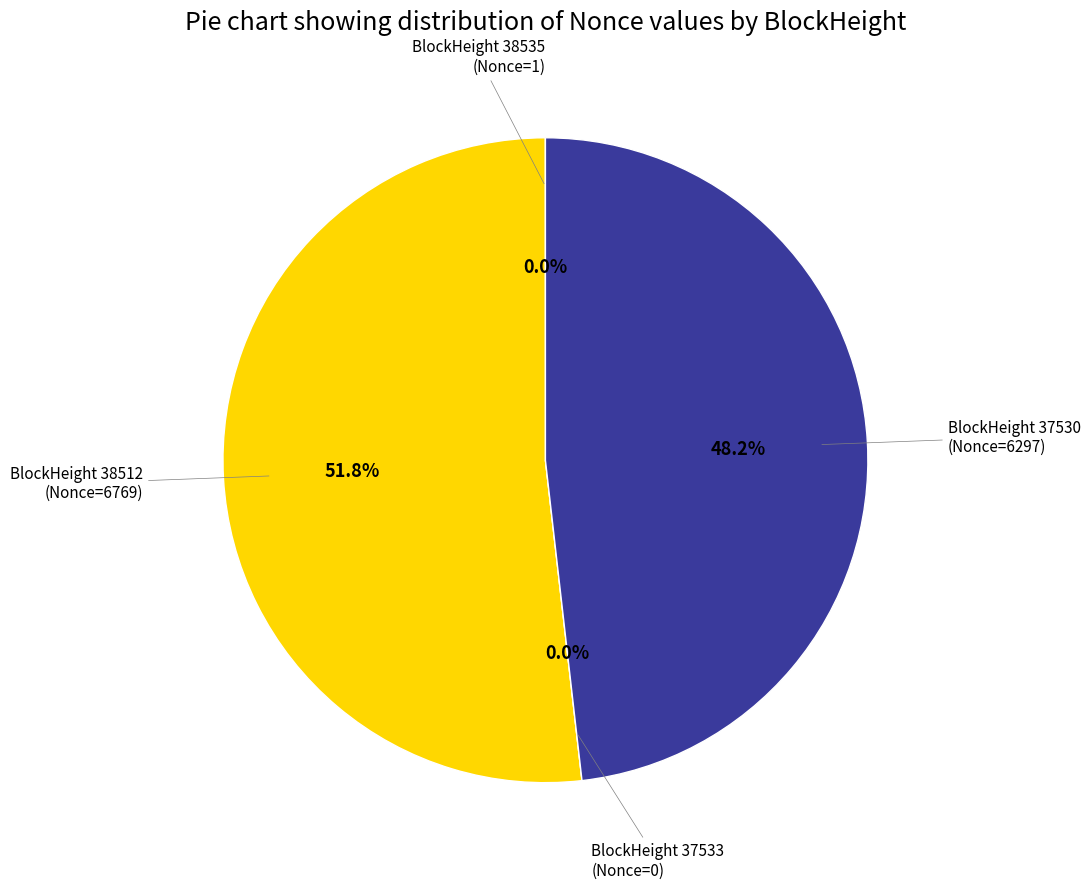

How many slices are in this pie chart?

4